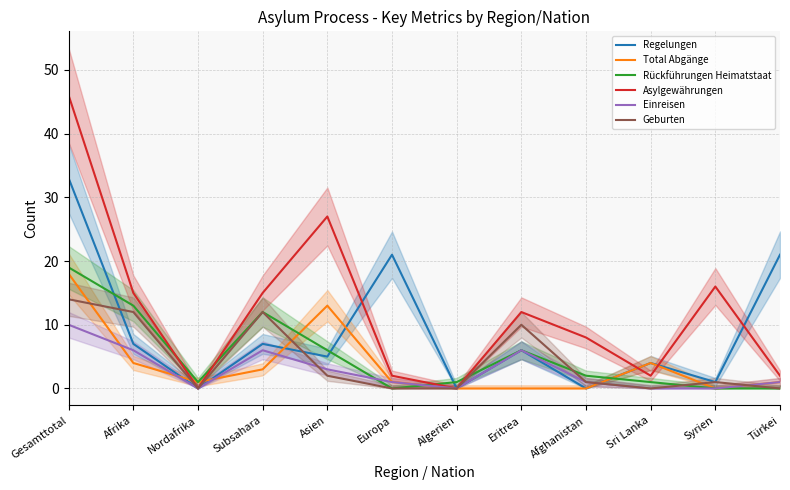

What is the sum of all Rückführungen Heimatstaat values?

61